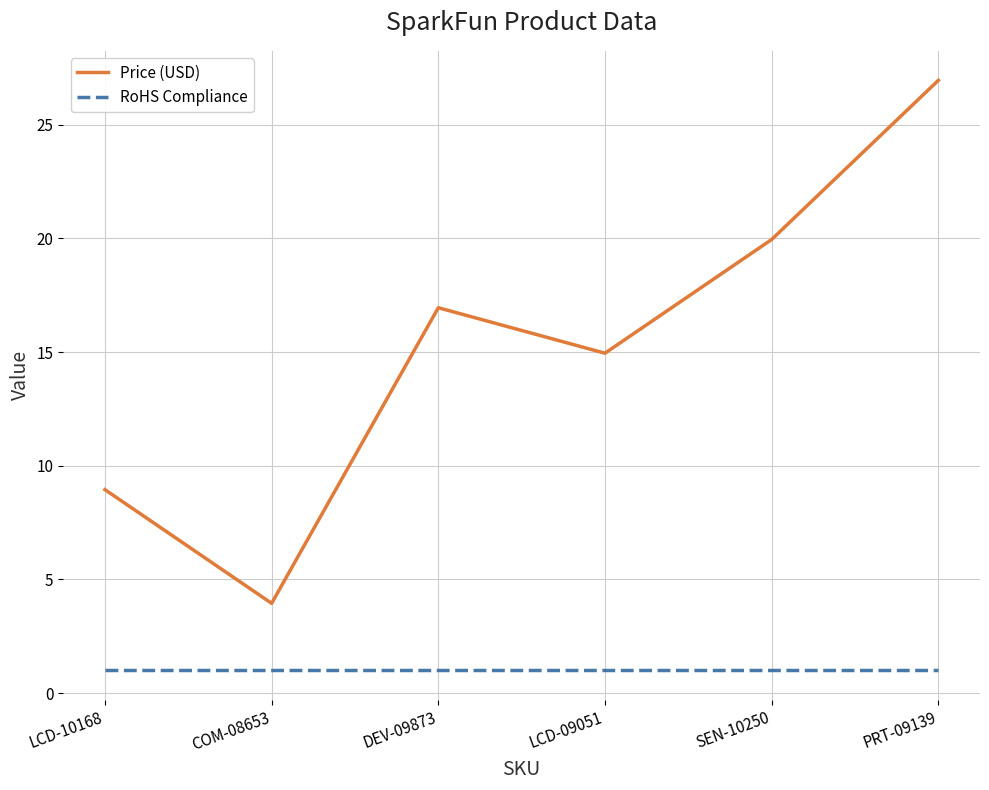

Count the number of data series in this chart.

2